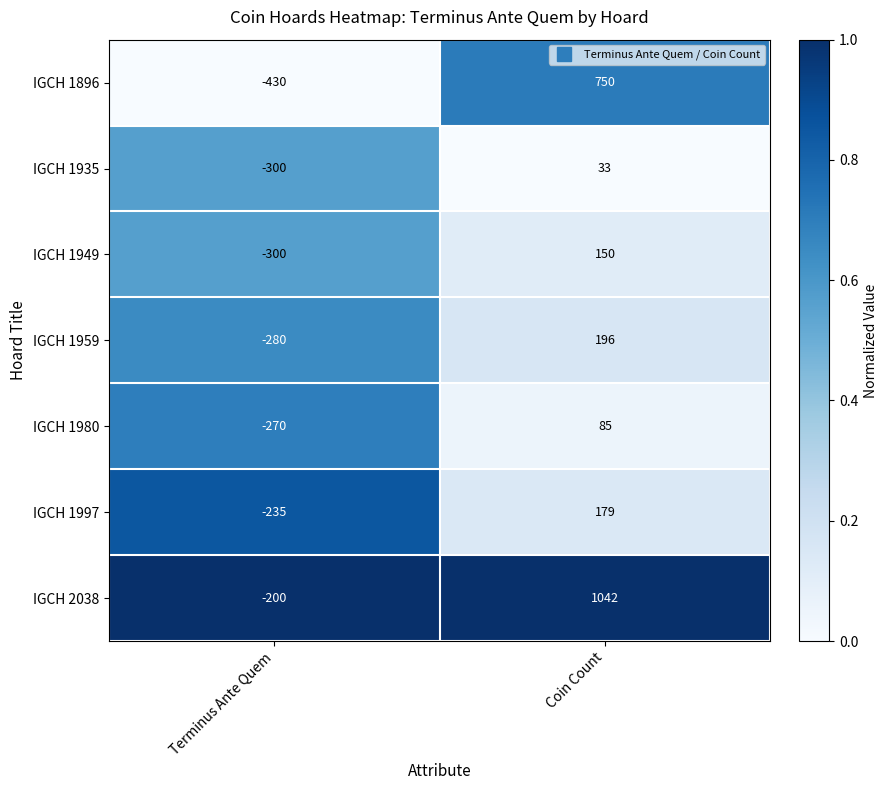

What is the average value of the IGCH 1997 series?

-28